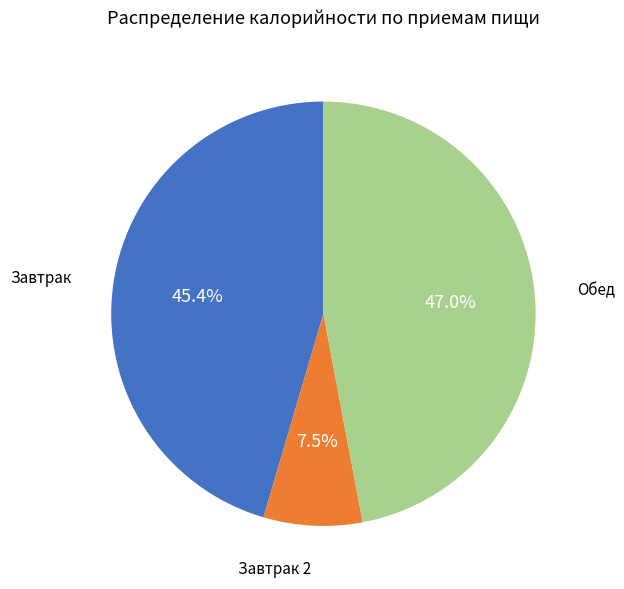

What percentage is NOT represented by Обед?

53.0%